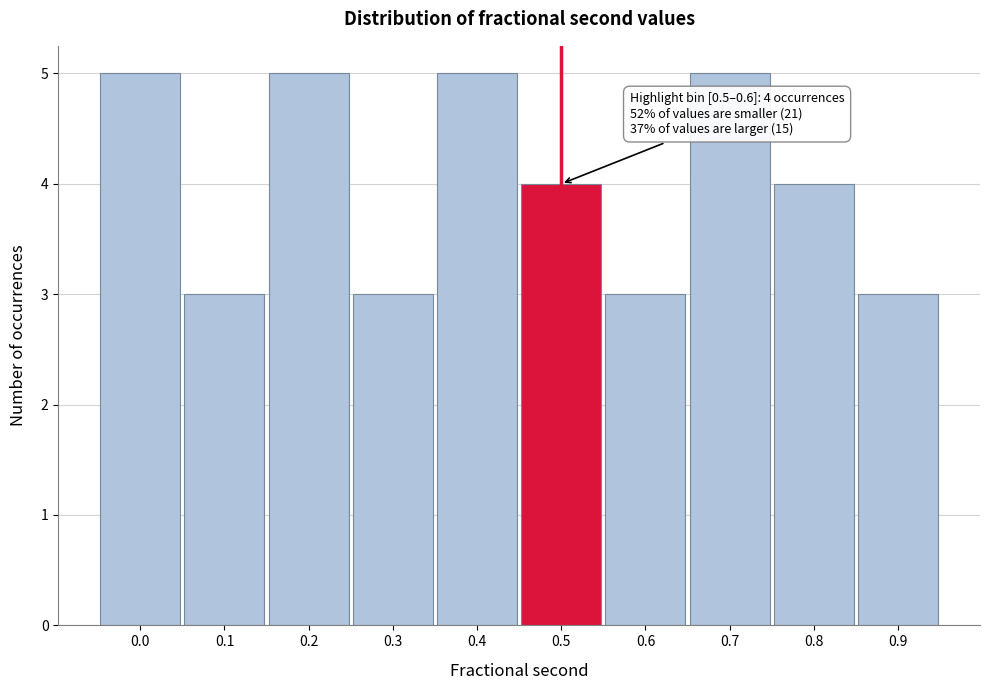

Reading left to right, extract all data points from this chart.

0.0=5	0.1=3	0.2=5	0.3=3	0.4=5	0.5=4	0.6=3	0.7=5	0.8=4	0.9=3